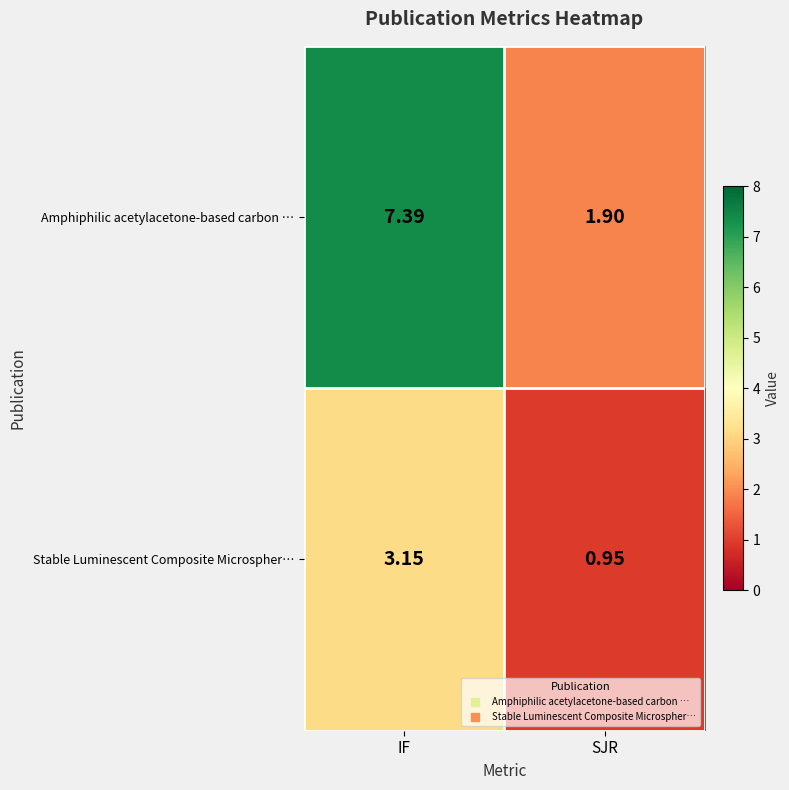

Where is Stable Luminescent Composite Microspher… nearest to the value 2?

SJR